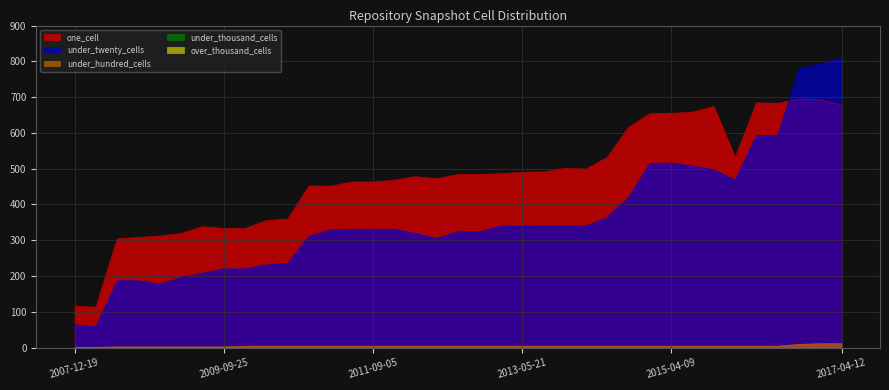

True or false: over_thousand_cells has a value of 0 at 2008-12-17.

True